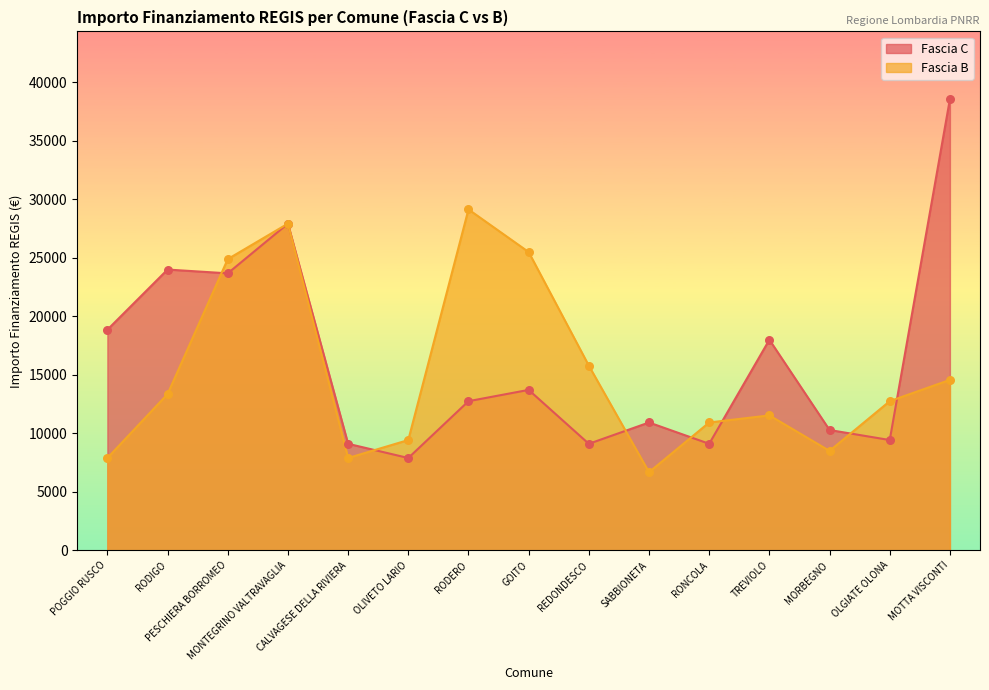

At how many categories does at least one series exceed 27708?

3